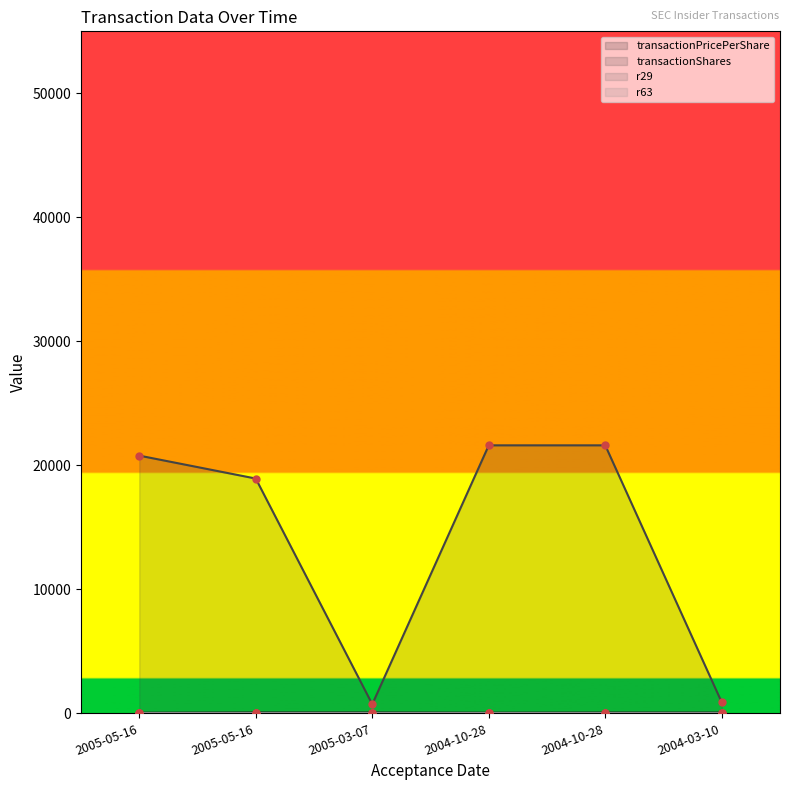

In transactionPricePerShare, how many points are lower than both neighbors (excluding endpoints)?

1